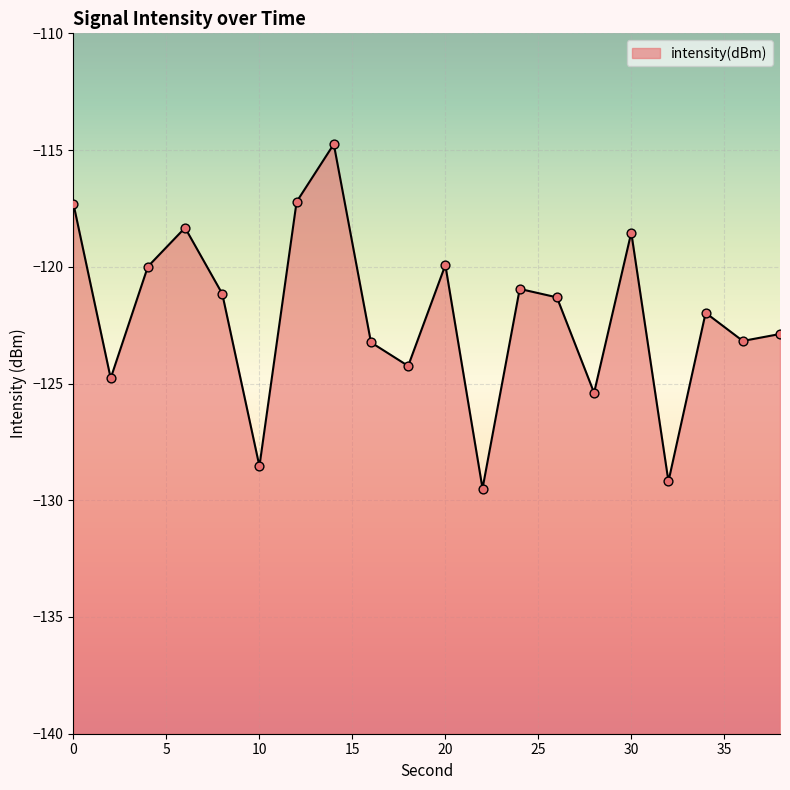

What is the change in value from 20 to 24?

-1.0